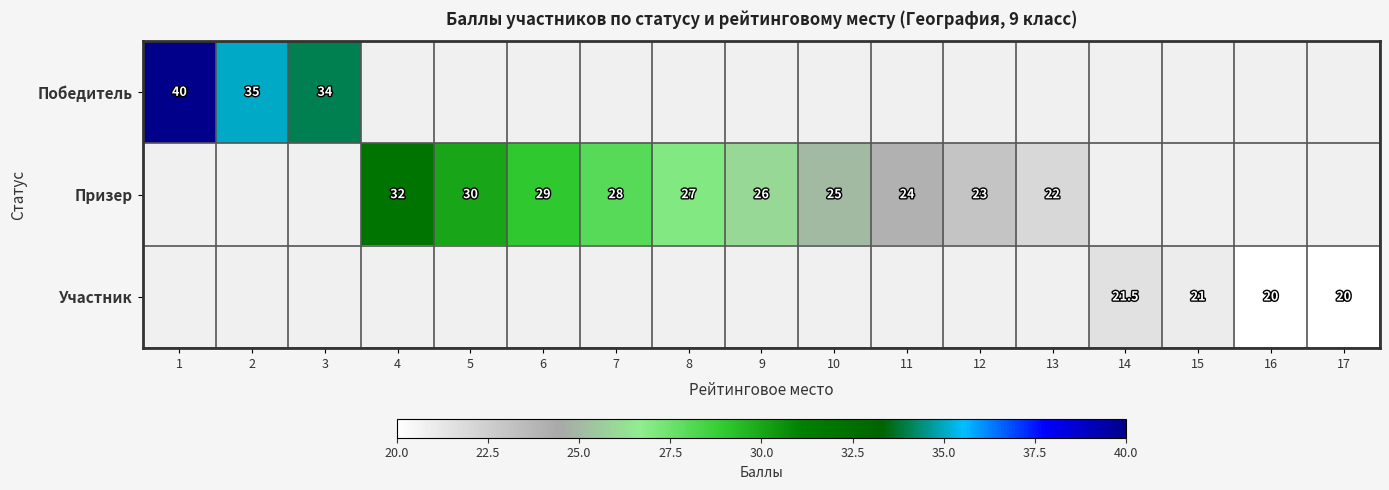

Is it true that Участник equals 21.0 at 15?

True